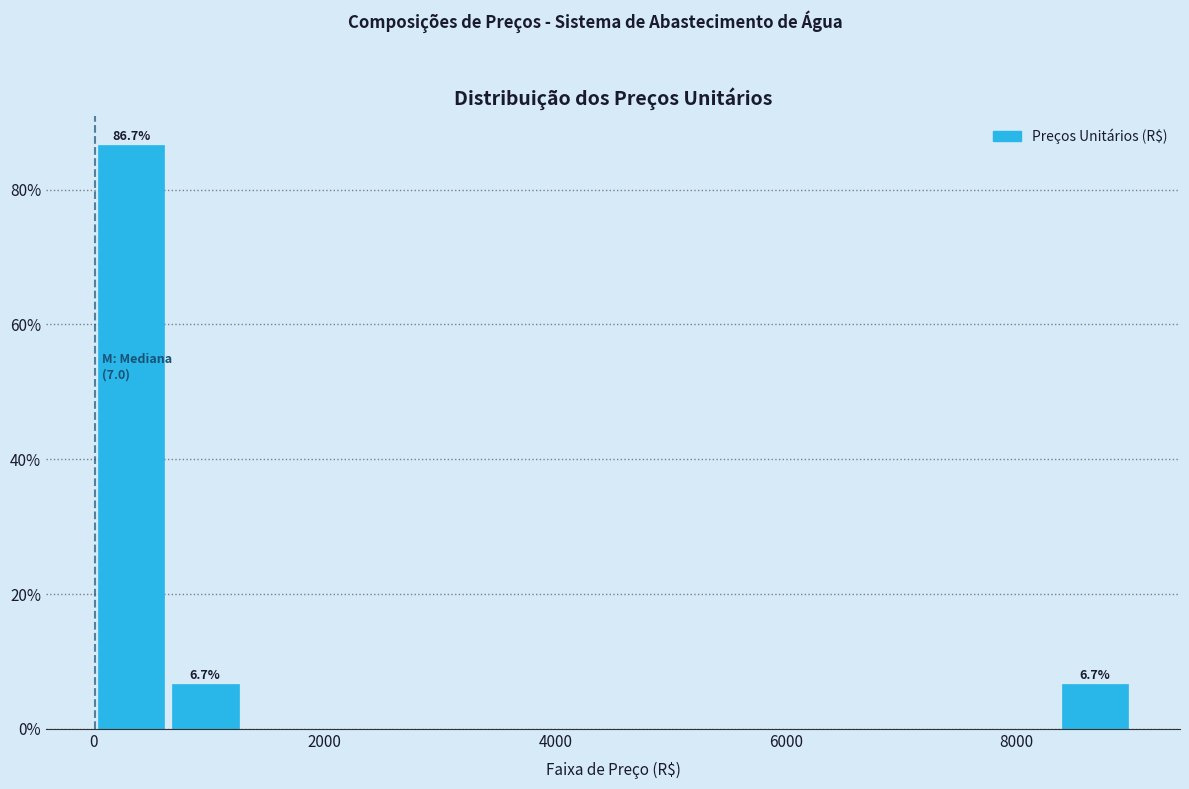

Around what value on the x-axis is the tallest bar? Give the approximate position of its centre, as read against the axis.

400